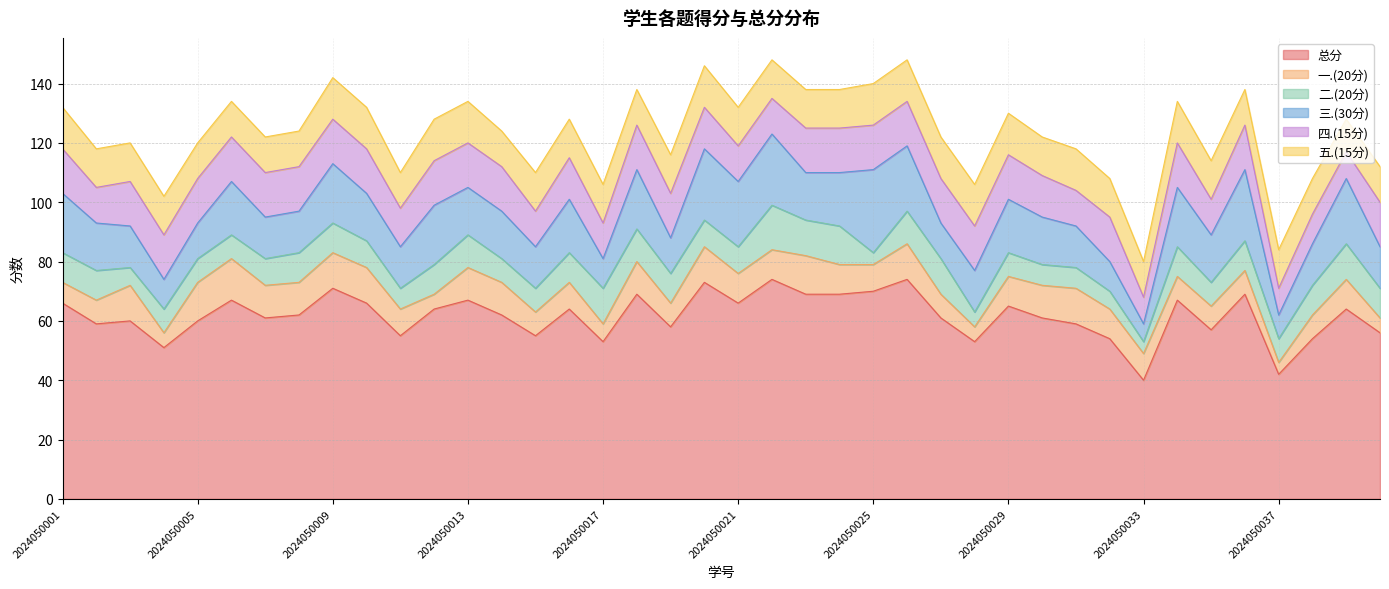

What is the difference between the highest and lowest values at 2024050001?

59